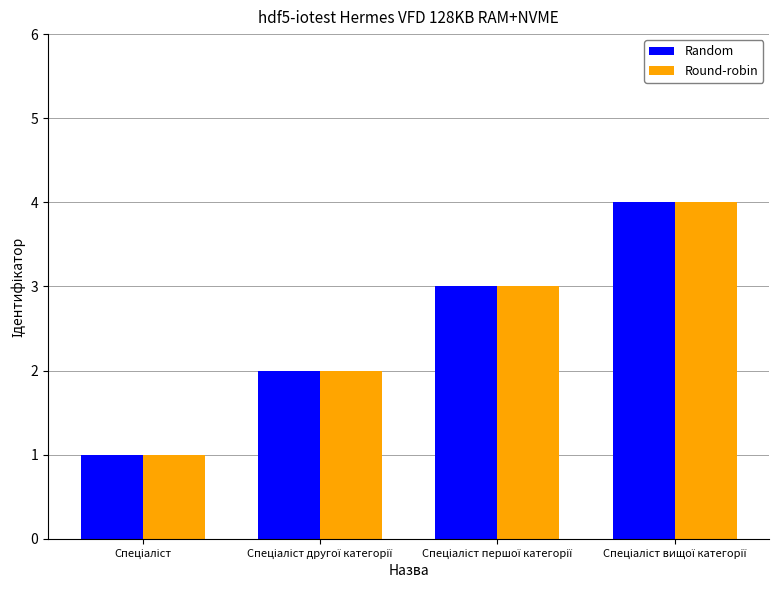

How many values in the Round-robin series are below 3?

2